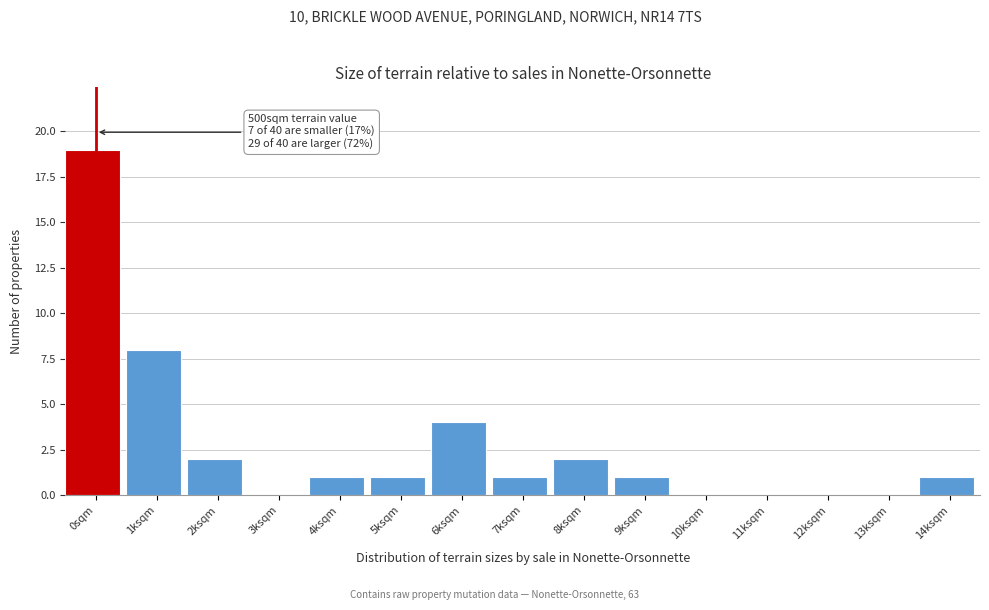

Reading left to right, transcribe all the data shown in this chart.

0sqm=19	1ksqm=8	2ksqm=2	3ksqm=0	4ksqm=1	5ksqm=1	6ksqm=4	7ksqm=1	8ksqm=2	9ksqm=1	10ksqm=0	11ksqm=0	12ksqm=0	13ksqm=0	14ksqm=1